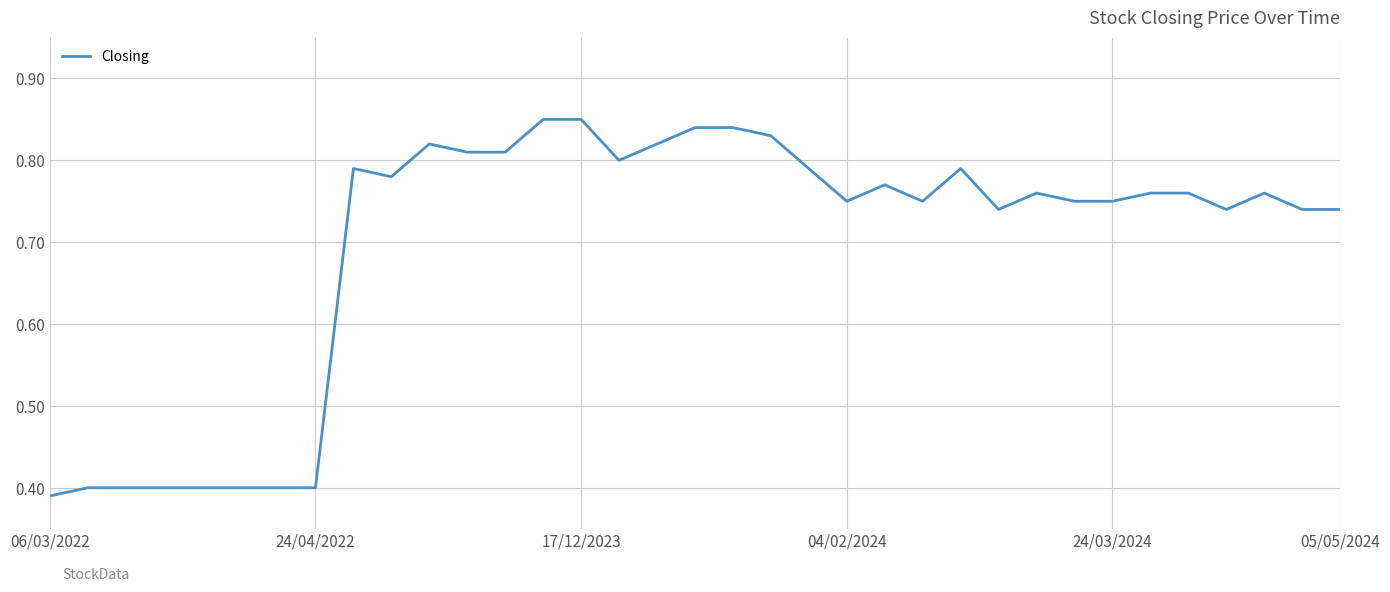

How many lines are shown in the chart?

1